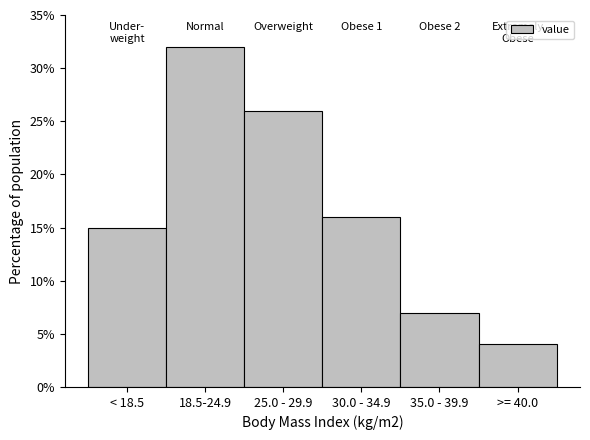

Reading left to right, extract all data points from this chart.

15	32	26	16	7	4